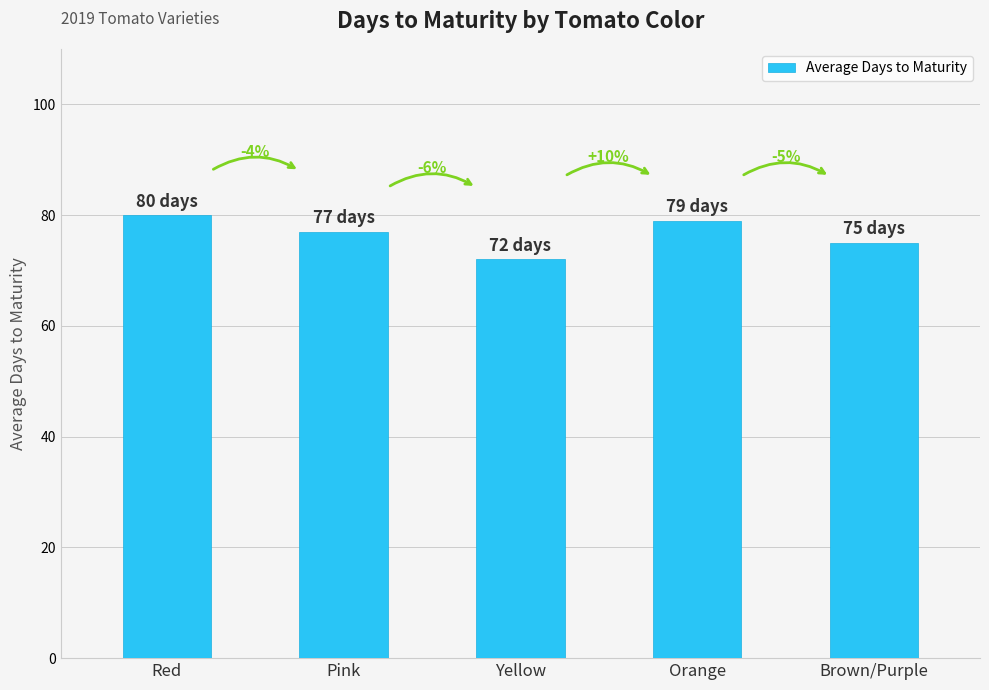

What is the minimum value shown in the chart?

72